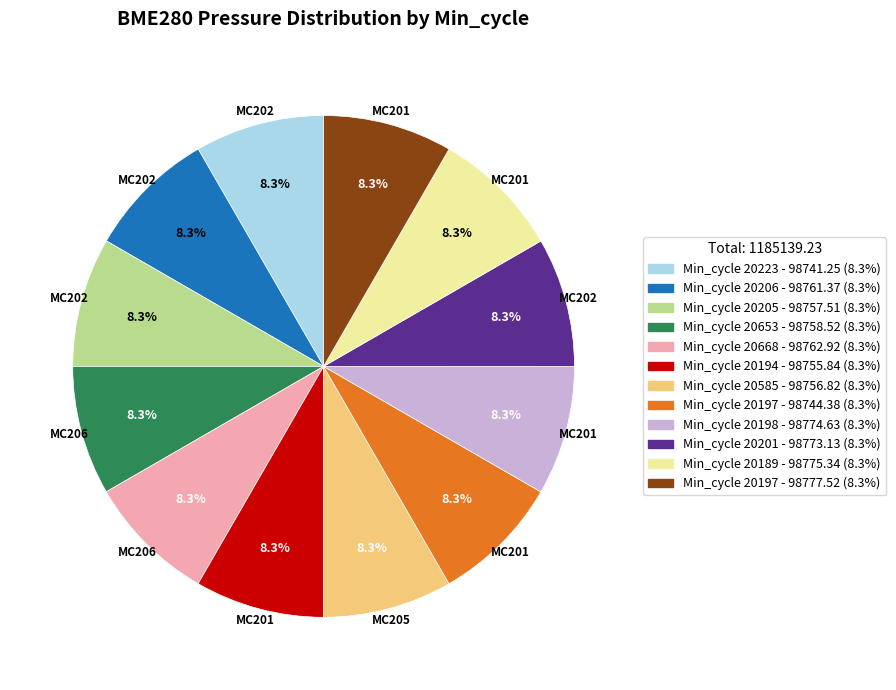

Is there a majority slice in this chart?

No